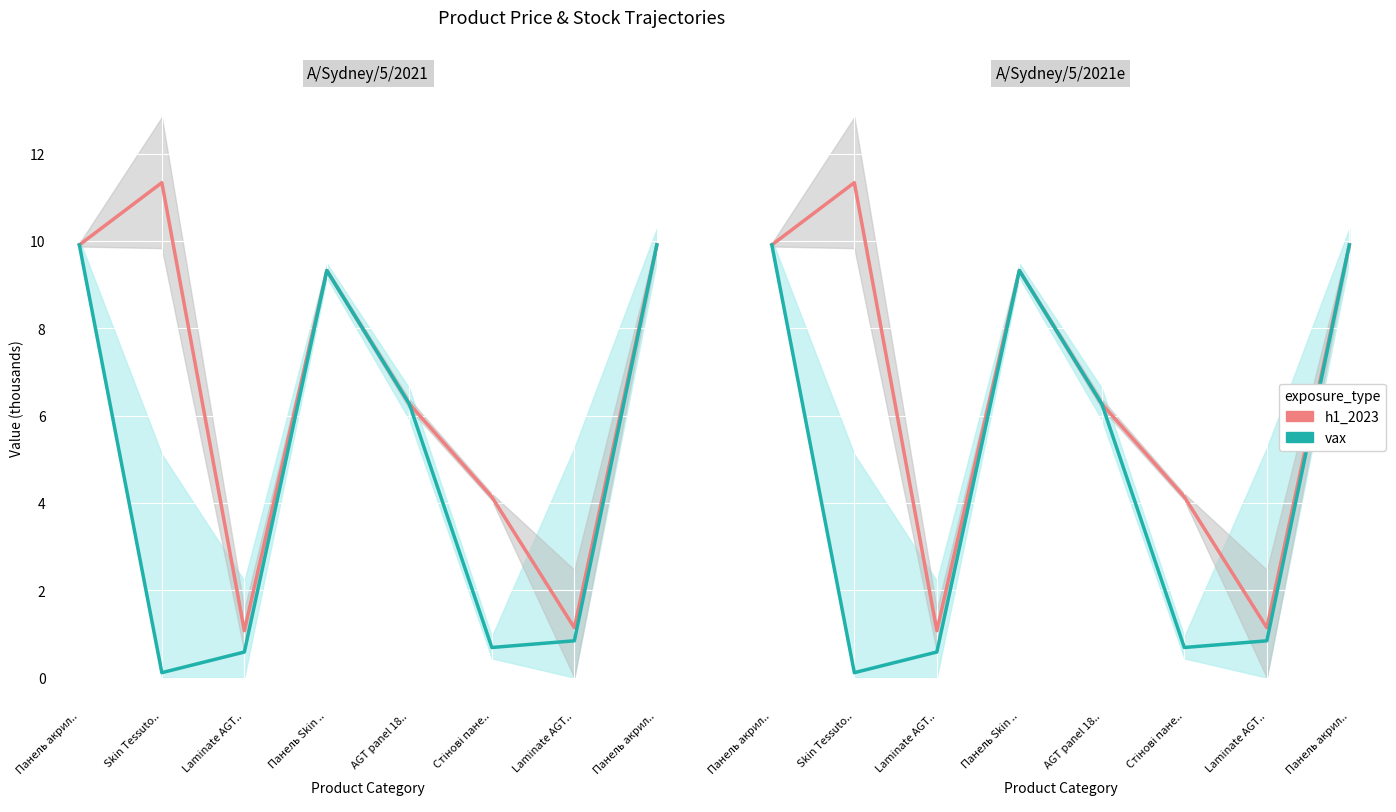

At which label does h1_2023 first exceed 9?

Панель акрил..